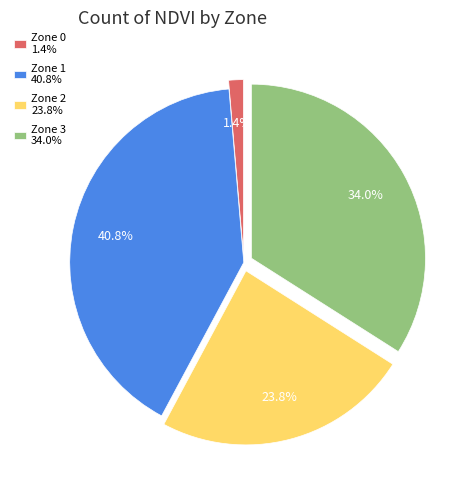

To the nearest percent, what percentage of the pie is Zone 1?

41%